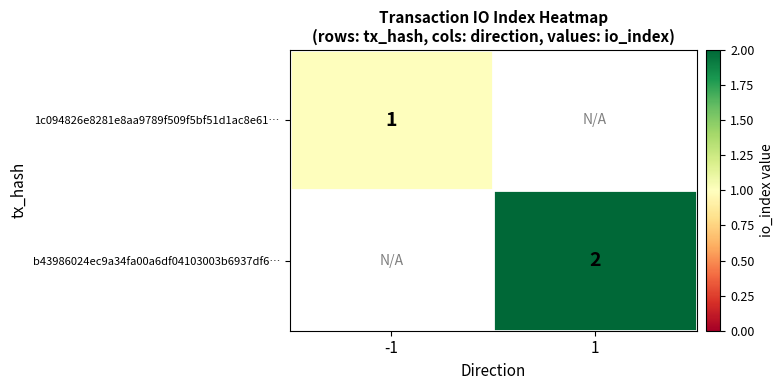

The value of 1c094826e8281e8aa9789f509f5bf51d1ac8e61… at -1 is 1. True or false?

True